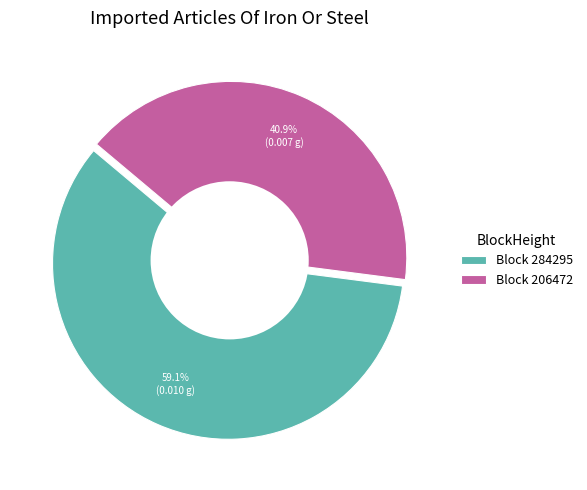

Is Block 206472 the majority of the pie?

No